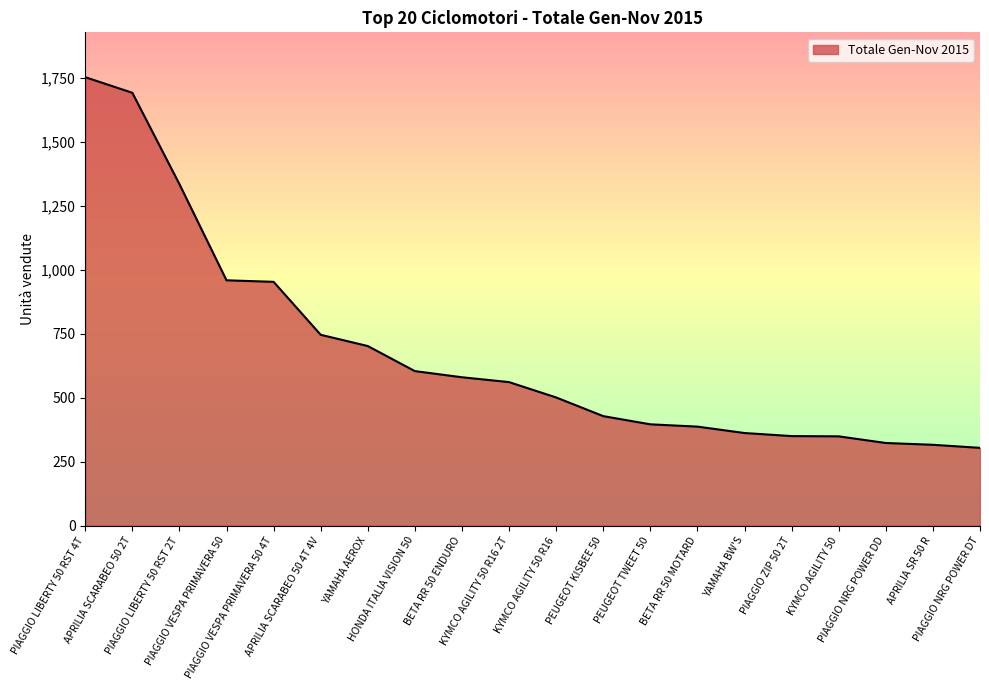

Which category has the highest value across all series?

PIAGGIO LIBERTY 50 RST 4T